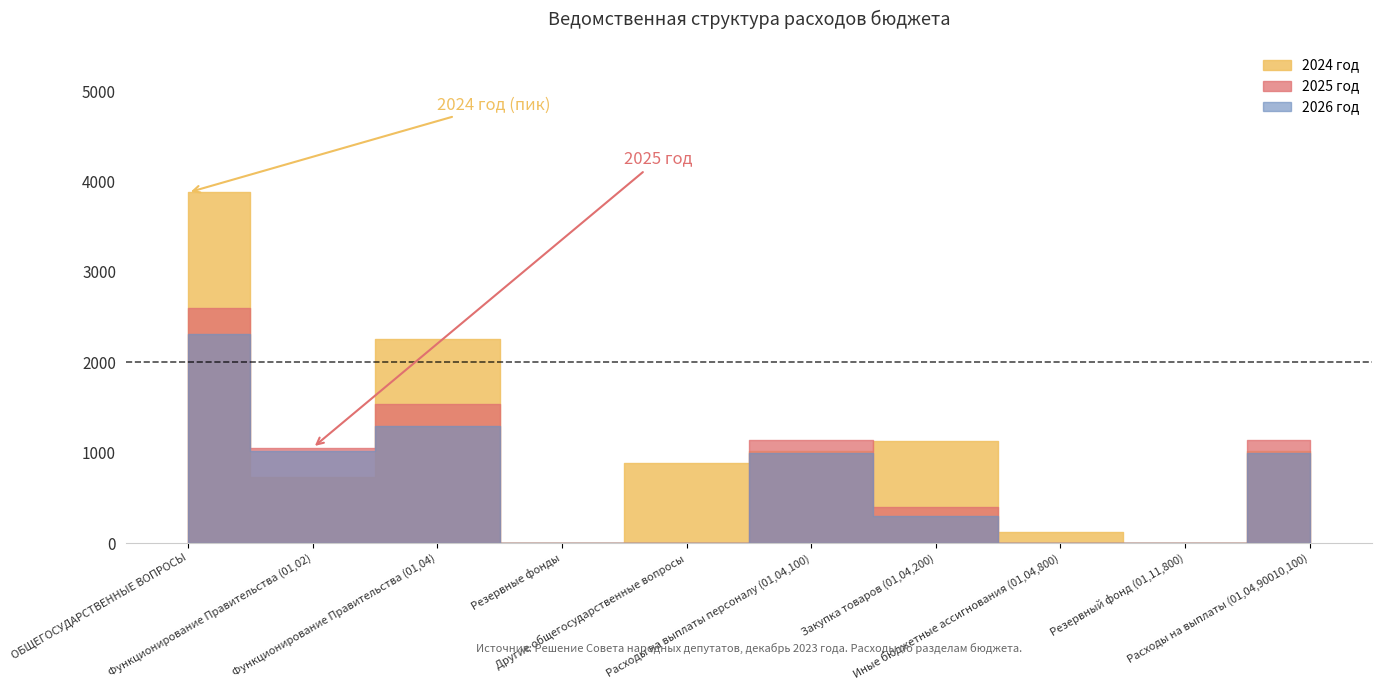

Where does the 2026 год series first go above 1000?

ОБЩЕГОСУДАРСТВЕННЫЕ ВОПРОСЫ